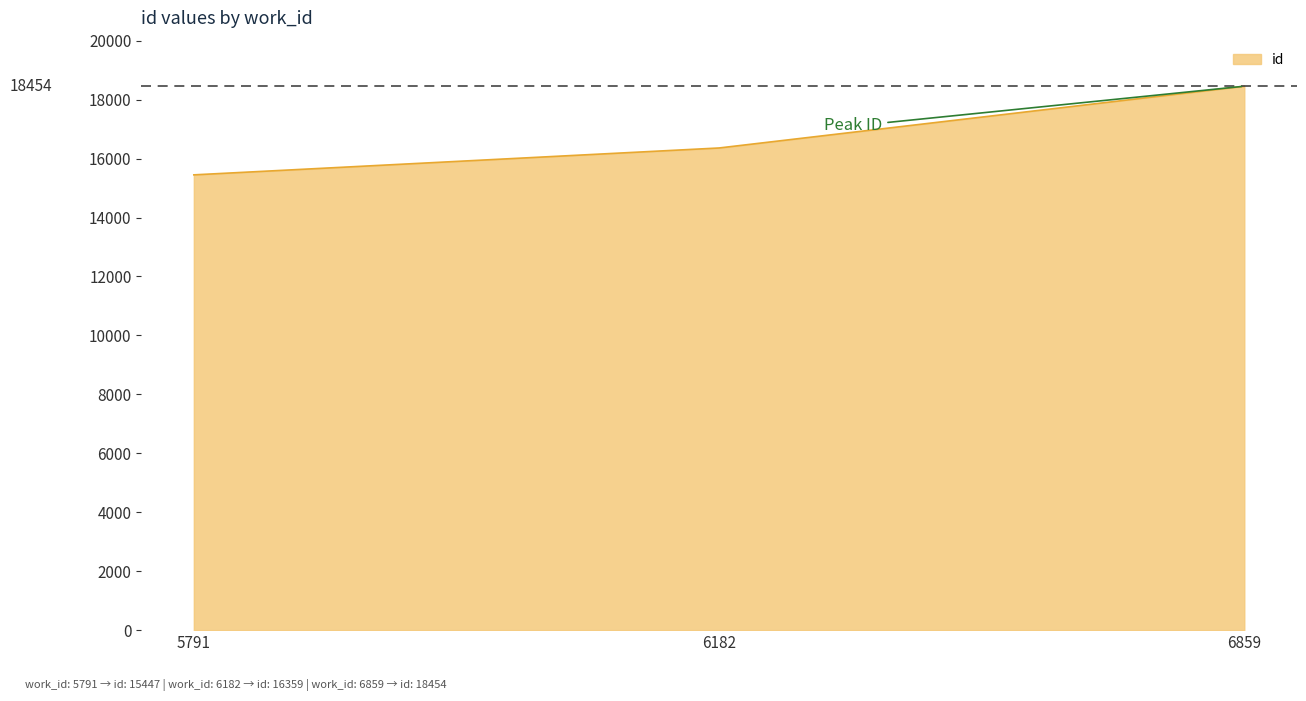

Count the number of data series in this chart.

1